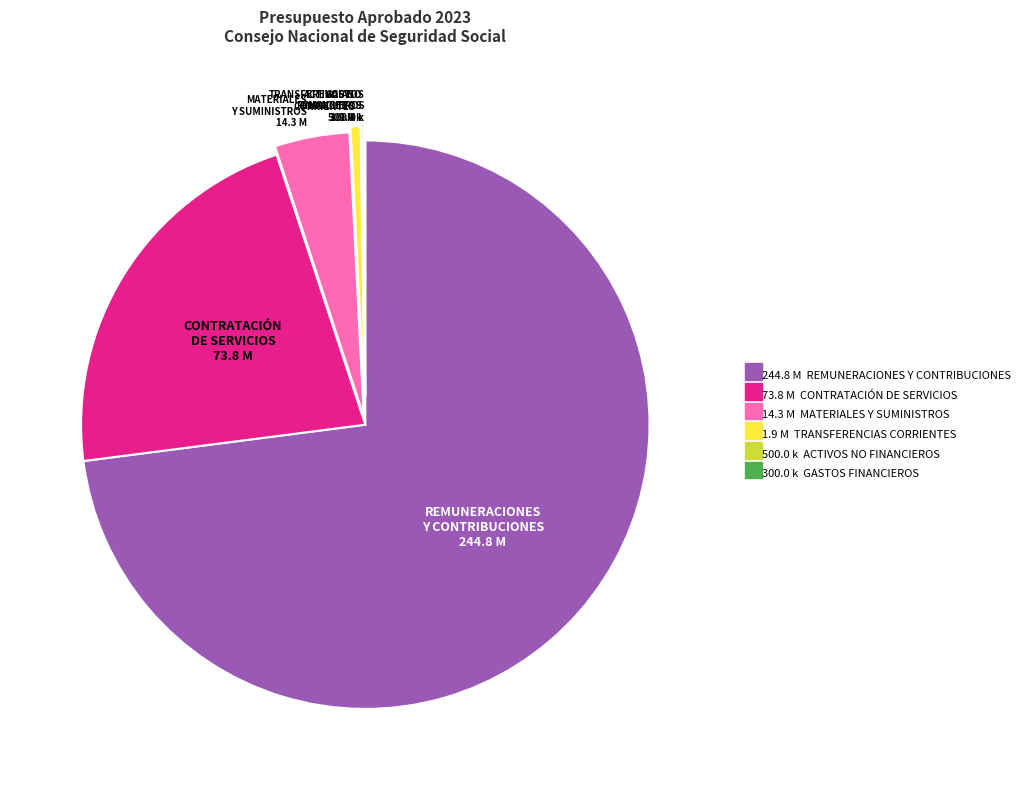

Is there a majority slice in this chart?

Yes